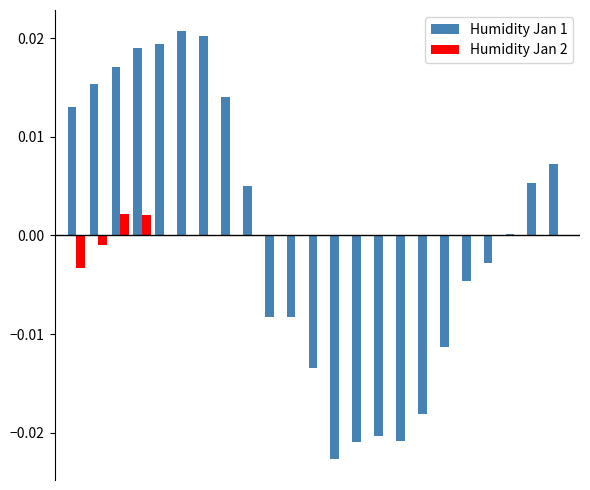

How many distinct data groups are displayed?

2